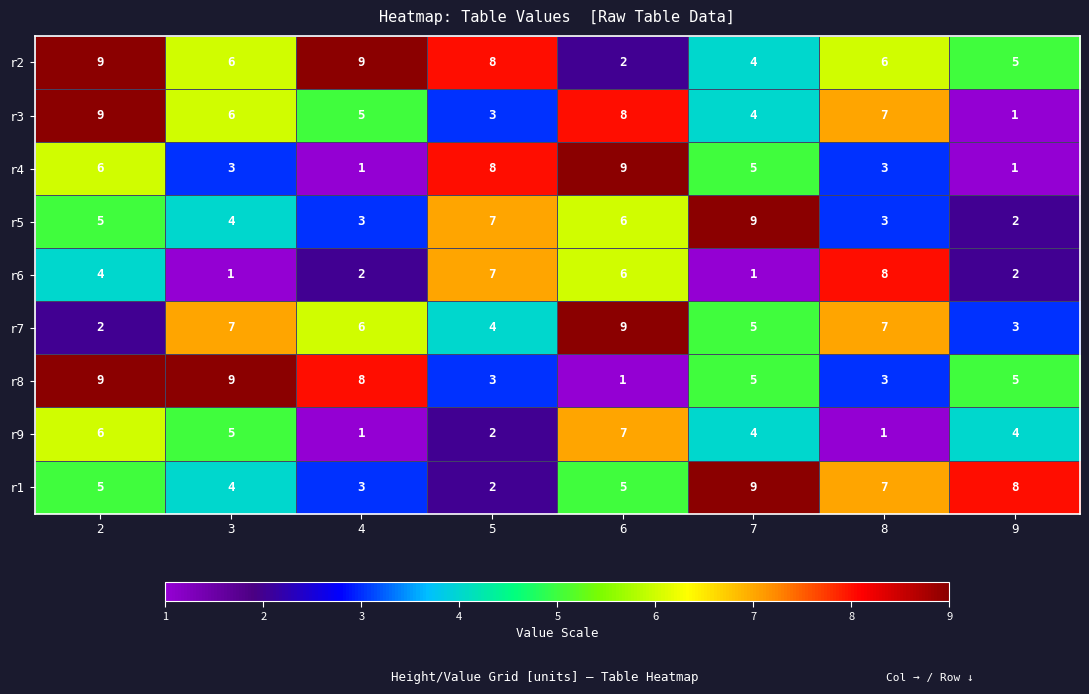

Is it true that r5 equals 6 at 6?

True